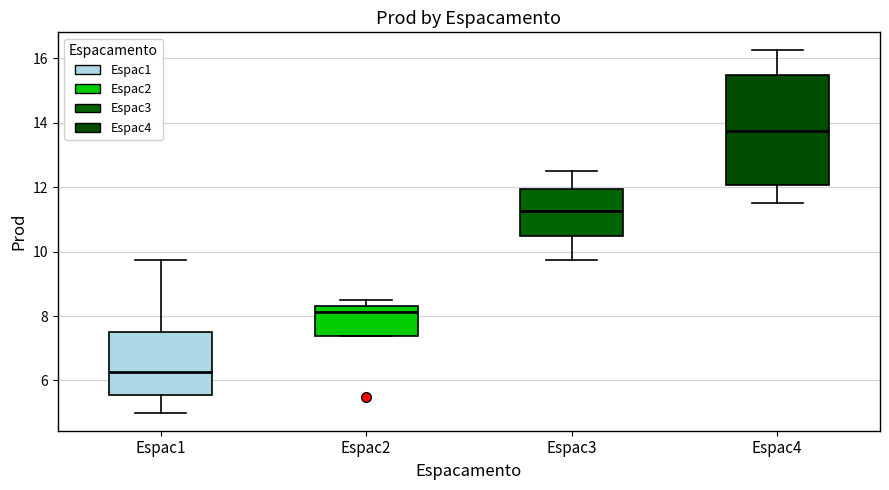

Reading left to right, read every box against the y-axis: the position of its median line, the range the box covers, and the ends of its whiskers. The values are not printed on the chart, so give them approximately, as read against the axis.

Espac1: median 6.2, box 5.6 to 7.6, whiskers 5.0 to 9.8
Espac2: median 8.2, box 7.4 to 8.4, whiskers 7.4 to 8.6
Espac3: median 11.2, box 10.6 to 12.0, whiskers 9.8 to 12.6
Espac4: median 13.8, box 12.0 to 15.6, whiskers 11.6 to 16.2